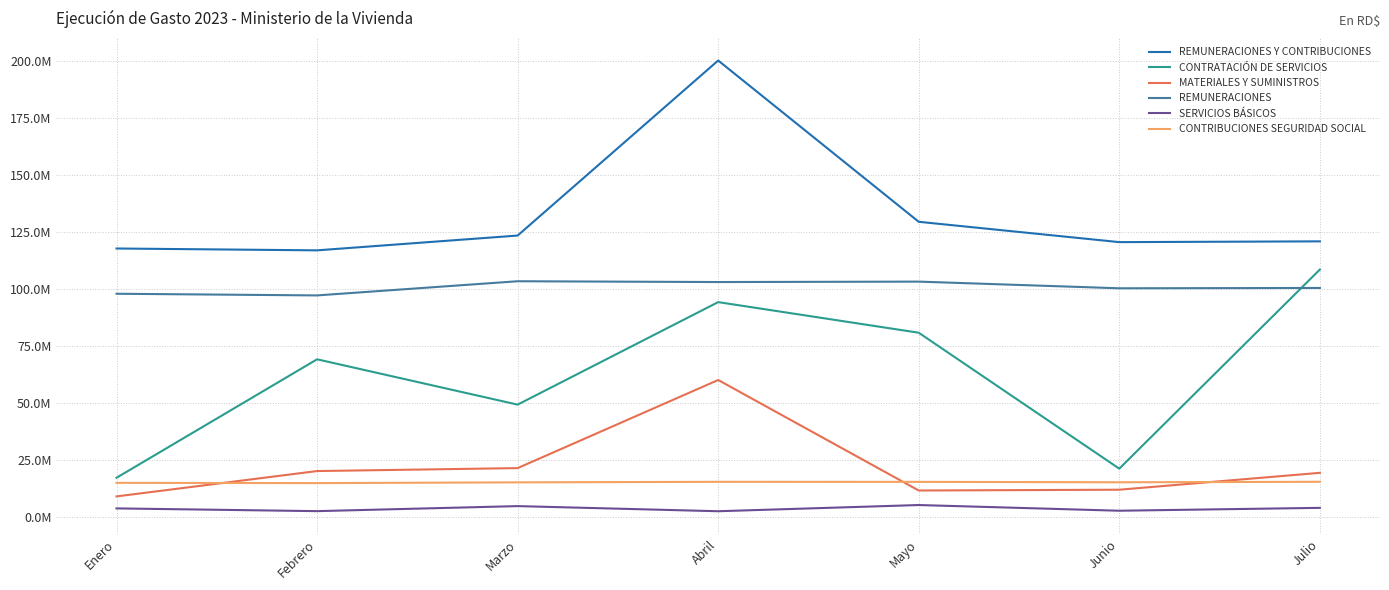

At how many categories does at least one series exceed 179992706?

1